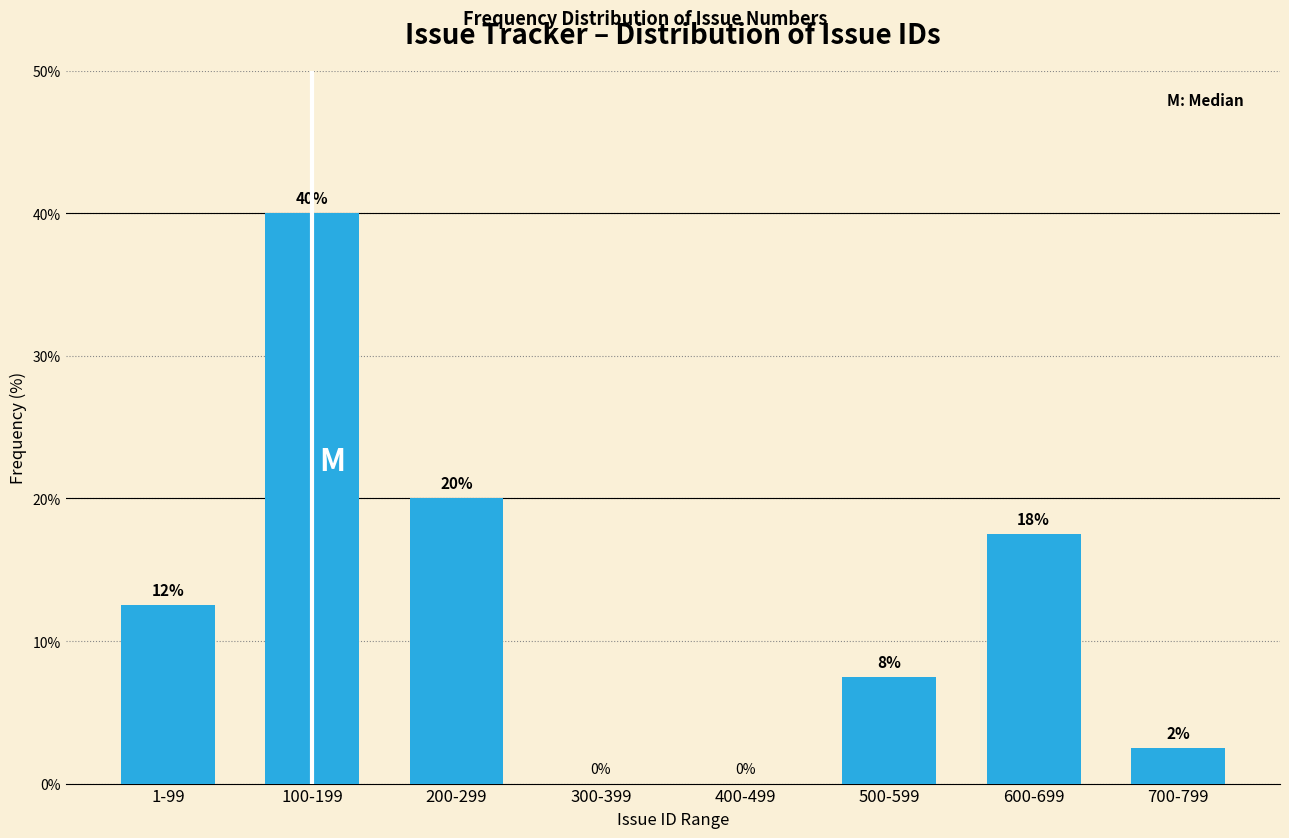

At which category does the chart reach its peak across all series?

100-199